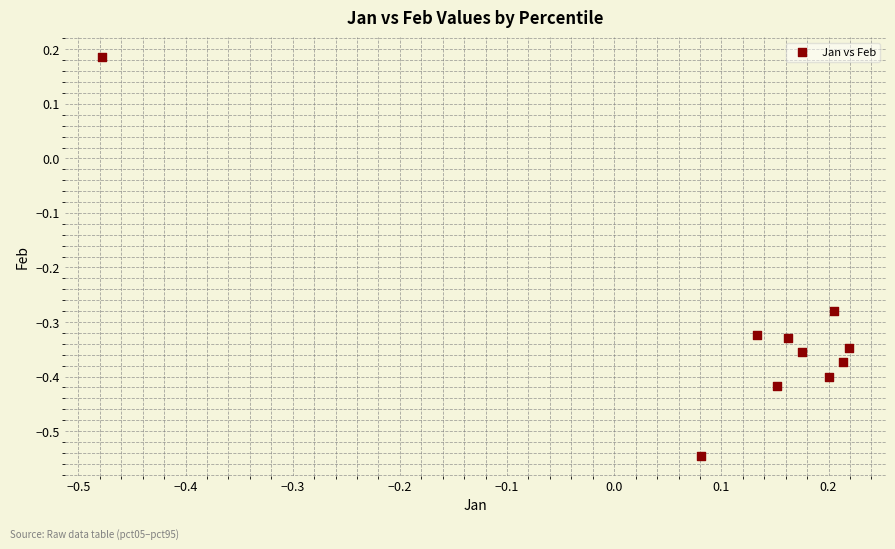

What is the range of X values (max minus min)?

0.7